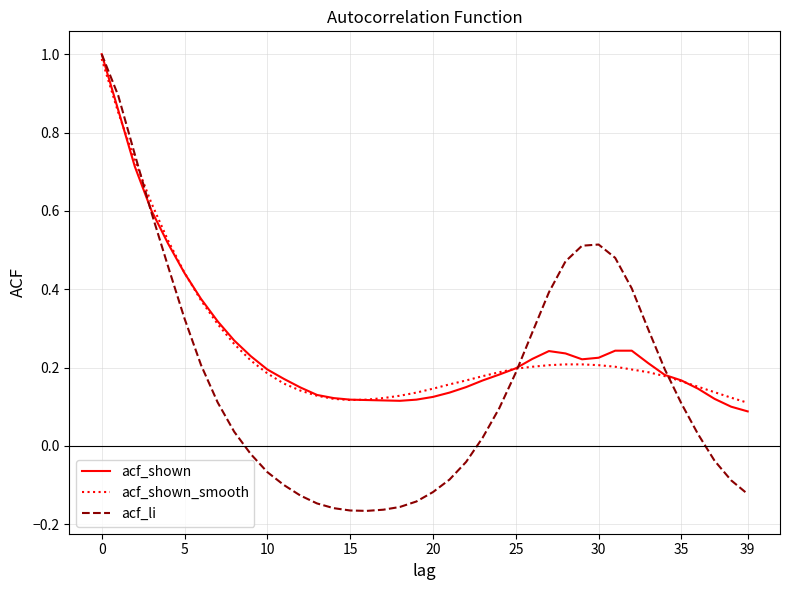

What is the maximum value shown in the chart?

1.0